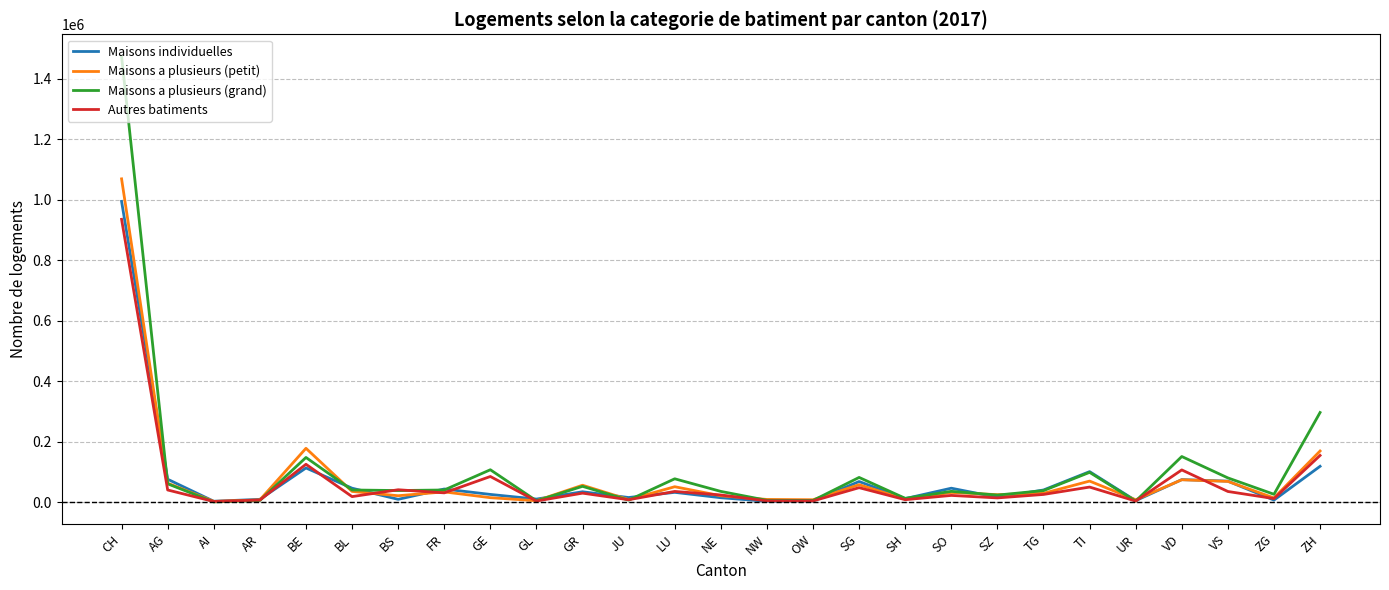

How many distinct data groups are displayed?

4